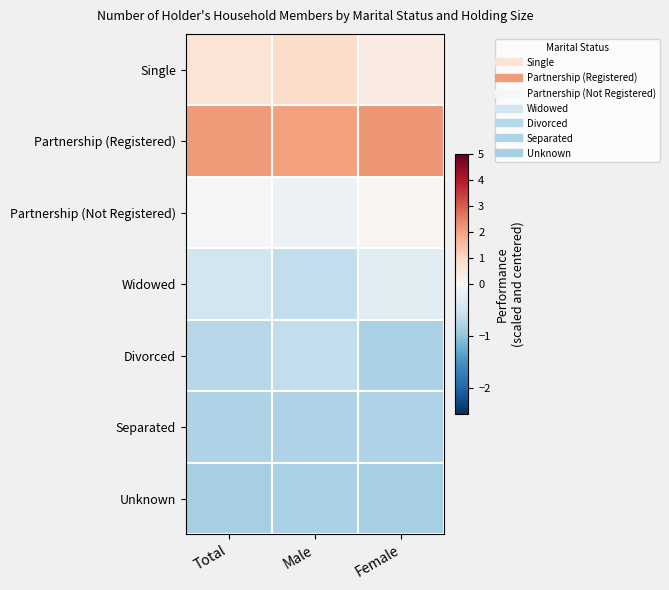

Which label corresponds to the largest value in the chart?

Female